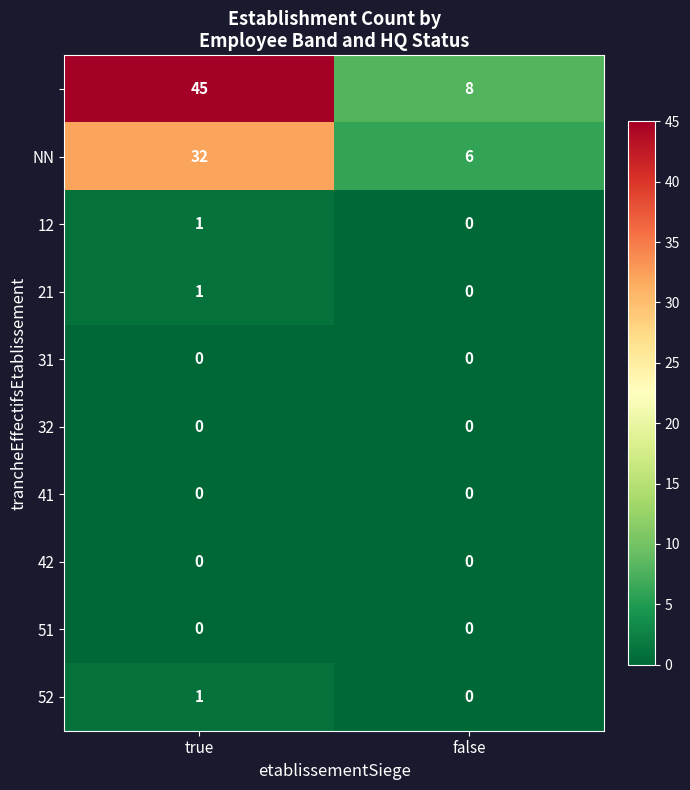

What is the spread (max minus min) of values at true?

45